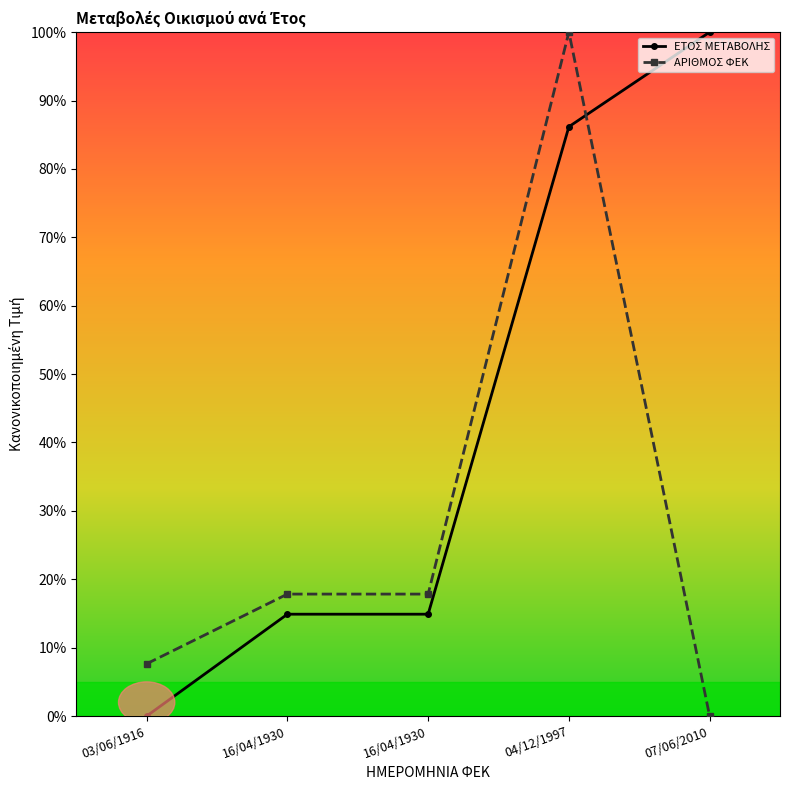

List the series in order of their peak value, lowest first.

ΕΤΟΣ ΜΕΤΑΒΟΛΗΣ, ΑΡΙΘΜΟΣ ΦΕΚ